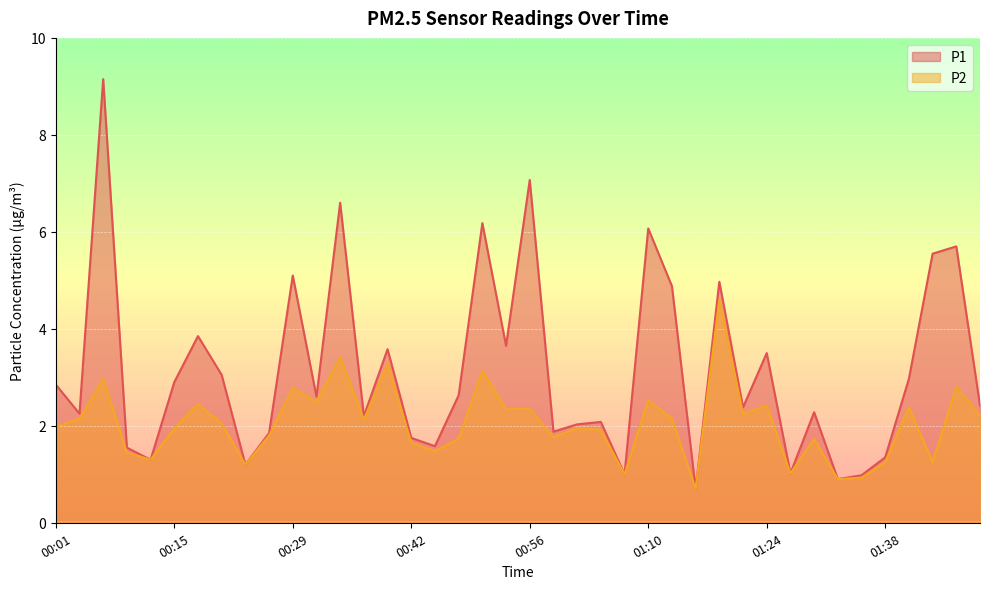

Which series changed the most between 00:12 and 01:53?

P1